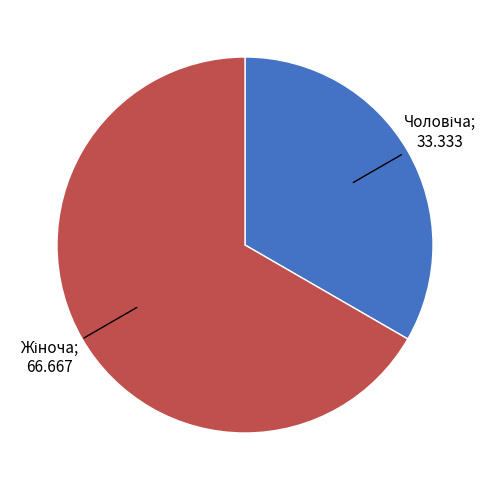

Is there a majority slice in this chart?

Yes